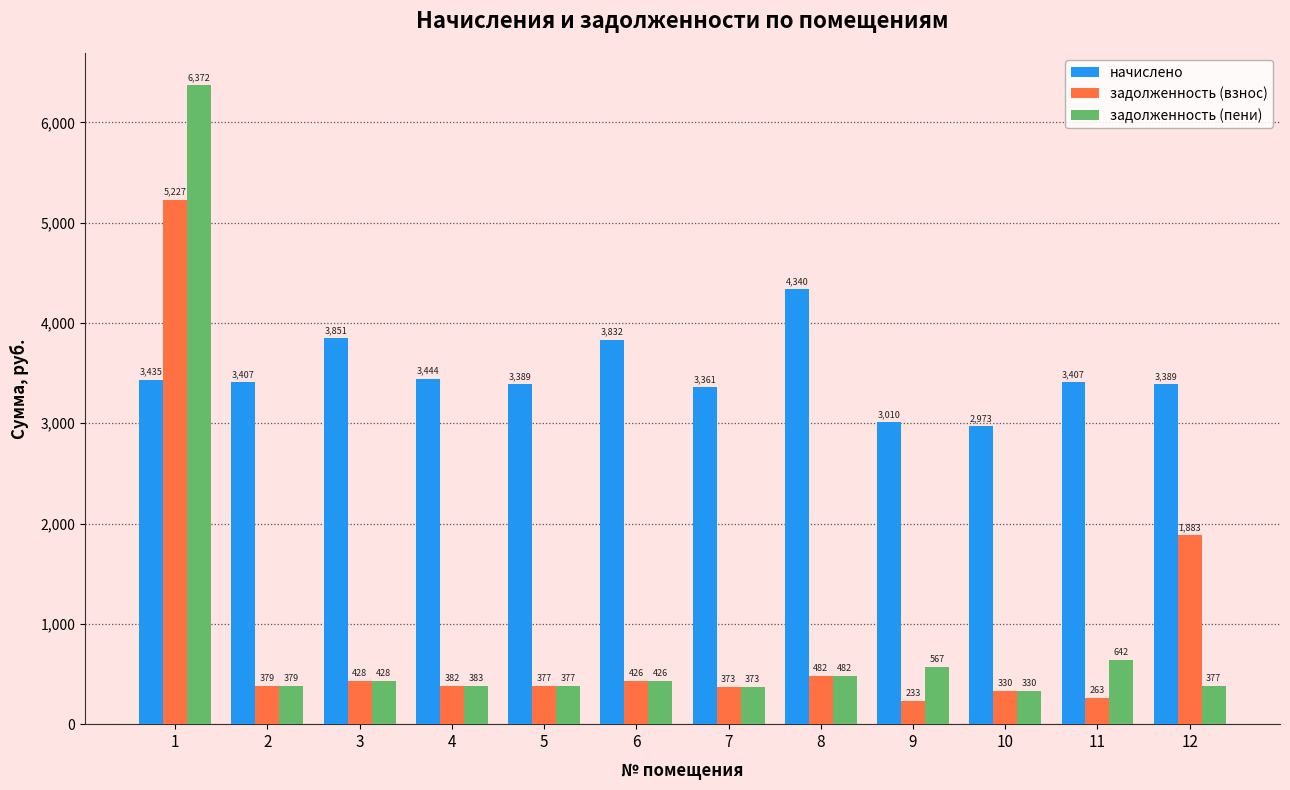

At which label is задолженность (взнос) closest to 2730?

12